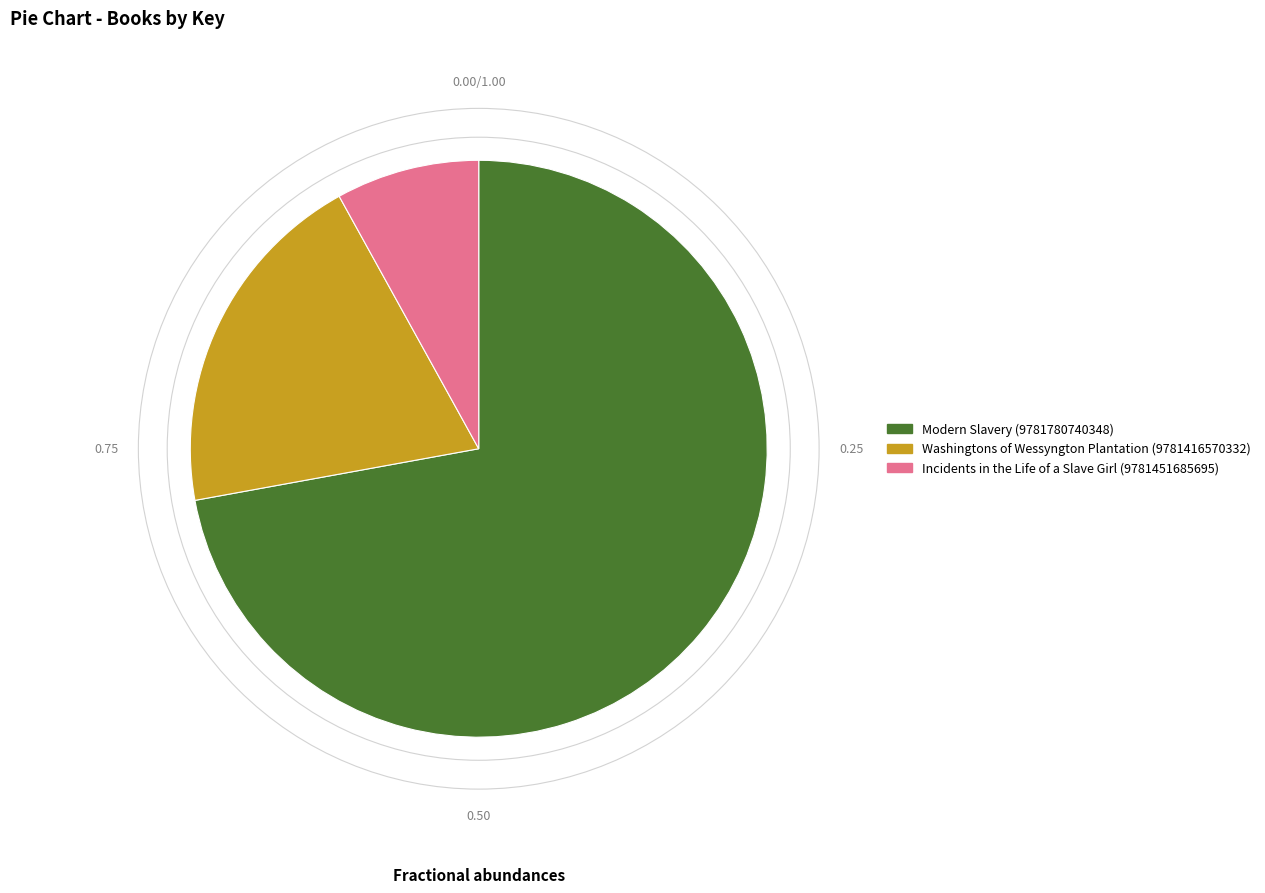

Count the number of slices in the pie.

3